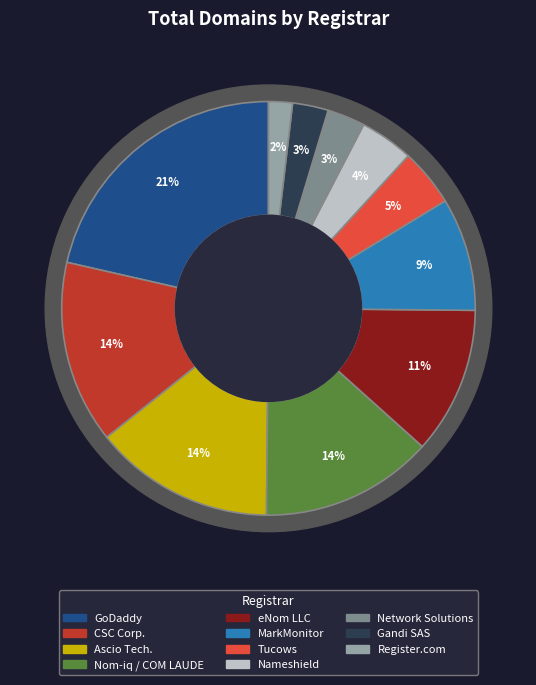

Does GoDaddy.com Inc. represent more than half of the total?

No